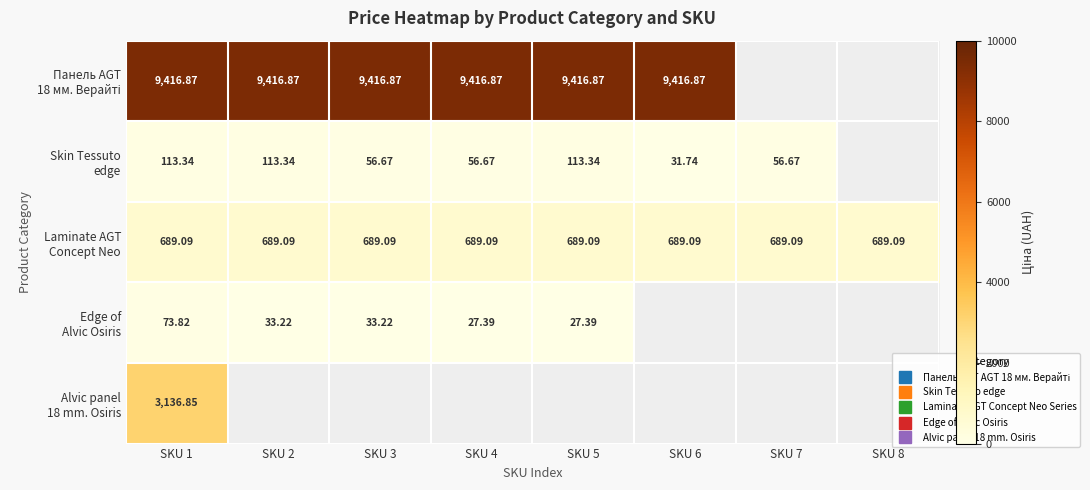

Where is Edge of Alvic Osiris nearest to the value 50?

SKU 2